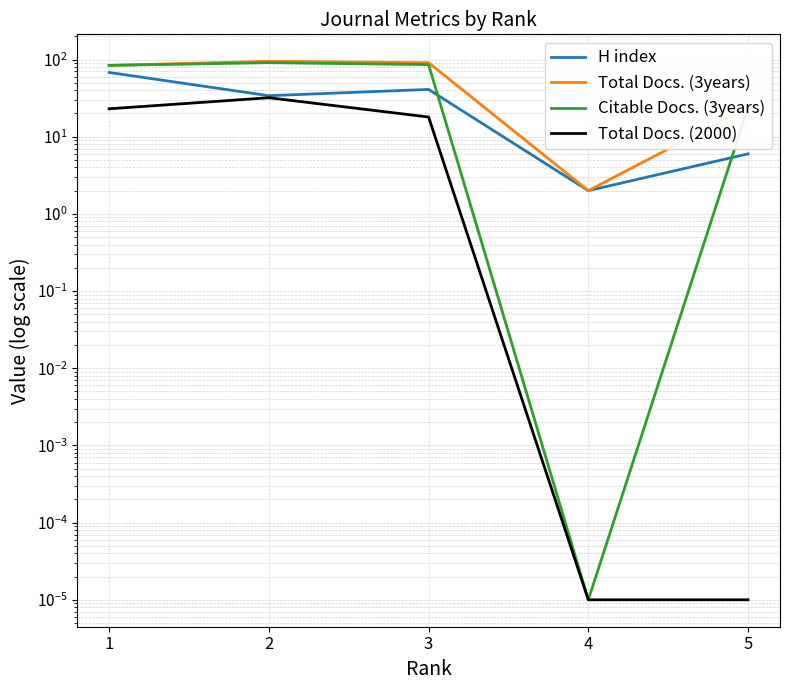

Where is Total Docs. (2000) nearest to the value 16?

3